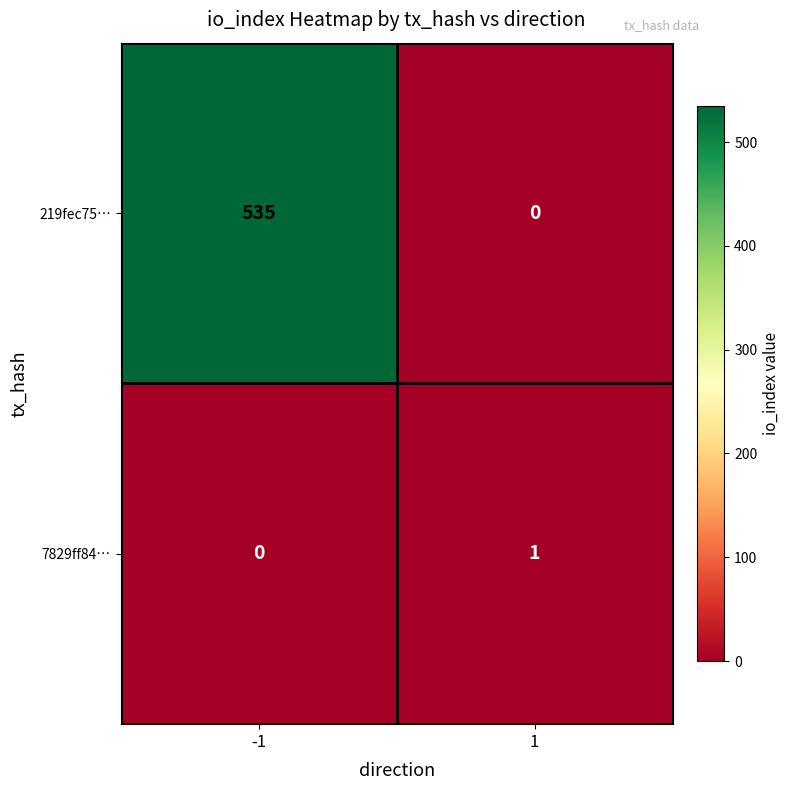

Rank the series by their maximum value, from highest to lowest.

219fec75…, 7829ff84…